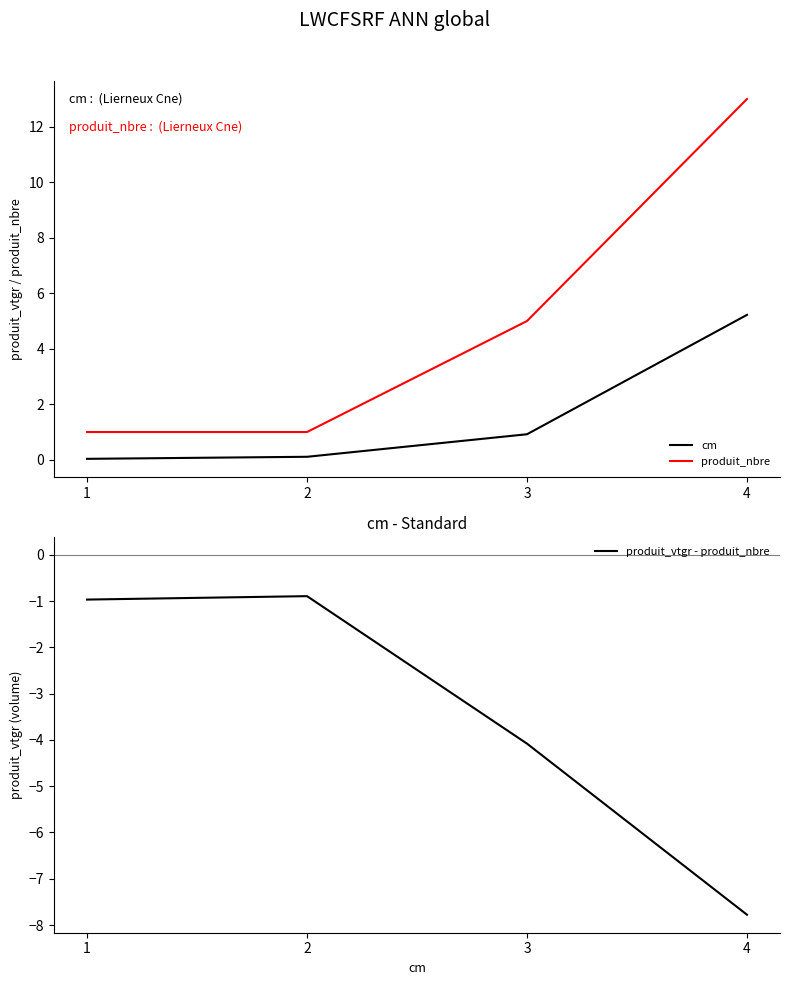

What are all the series names shown in the legend?

cm, produit_nbre, produit_vtgr - produit_nbre